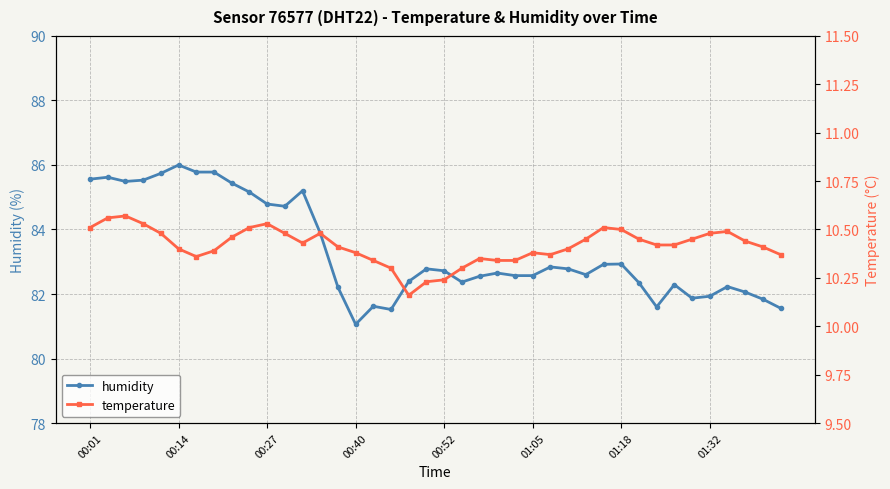

List the series in order of their overall mean, highest first.

humidity, temperature